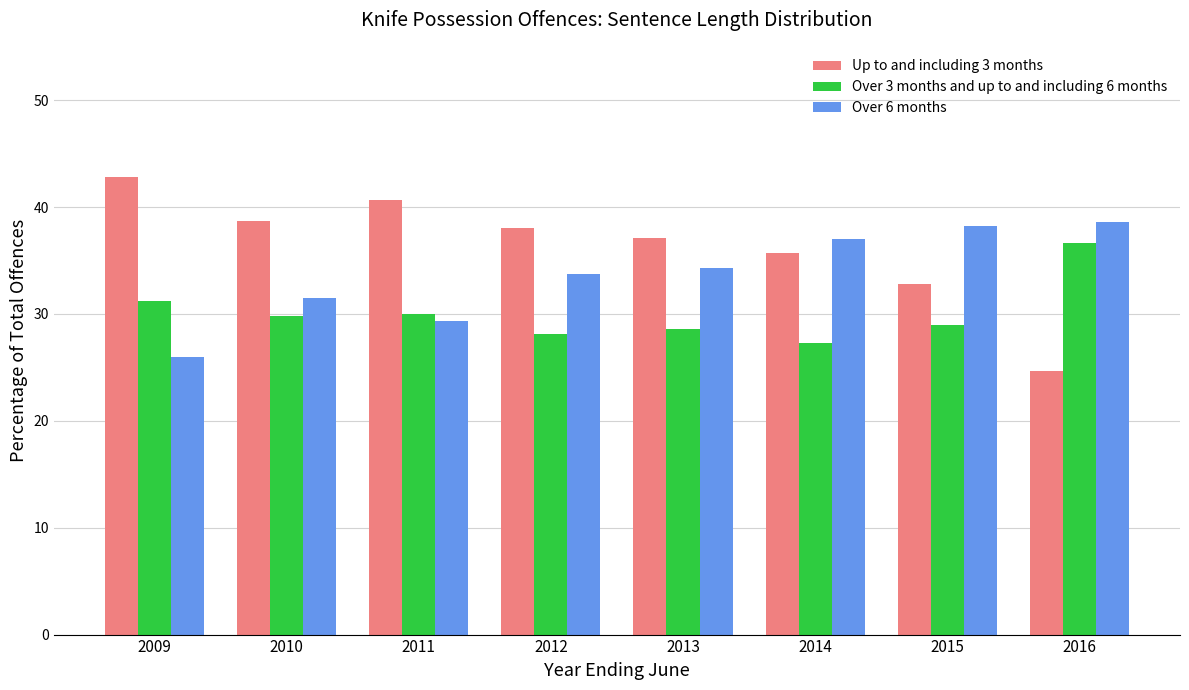

What is the total value across all series at 2009?

100.0